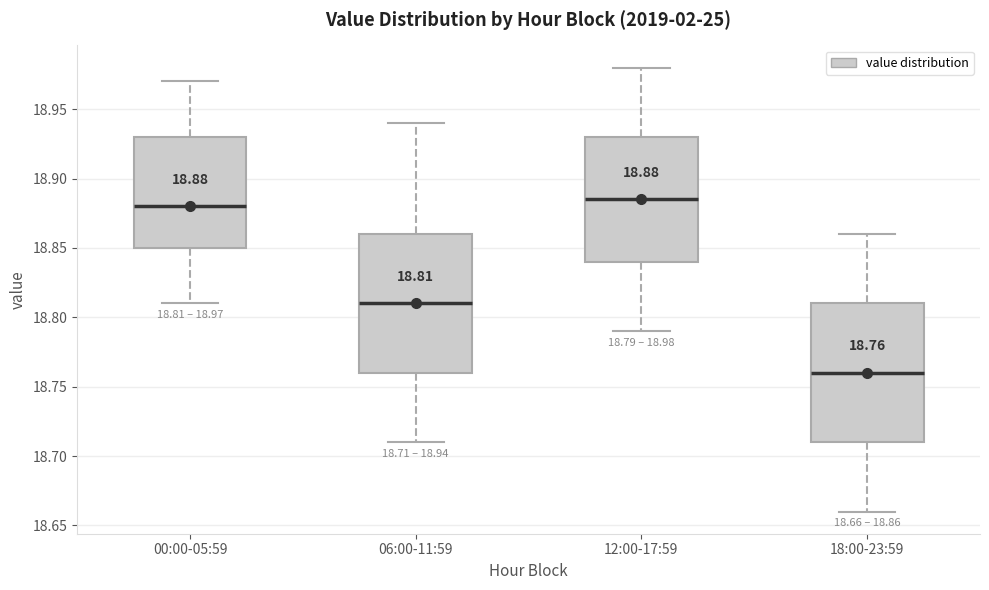

Which box has the lowest median line?

18:00-23:59